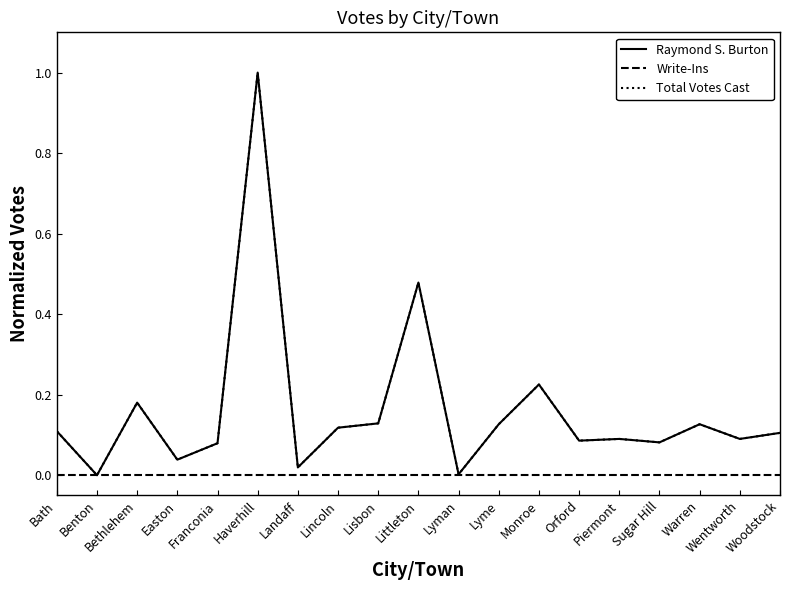

Which series has the largest total across all categories?

Raymond S. Burton